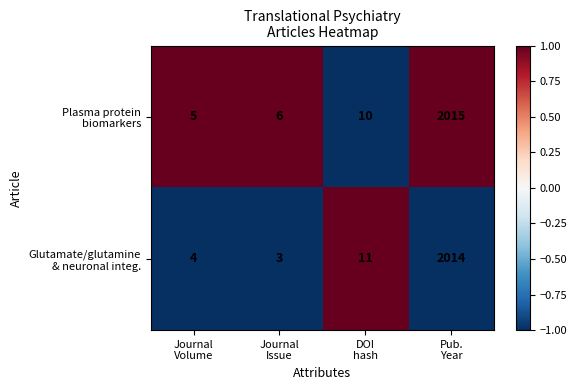

What is the maximum value shown in the chart?

2015